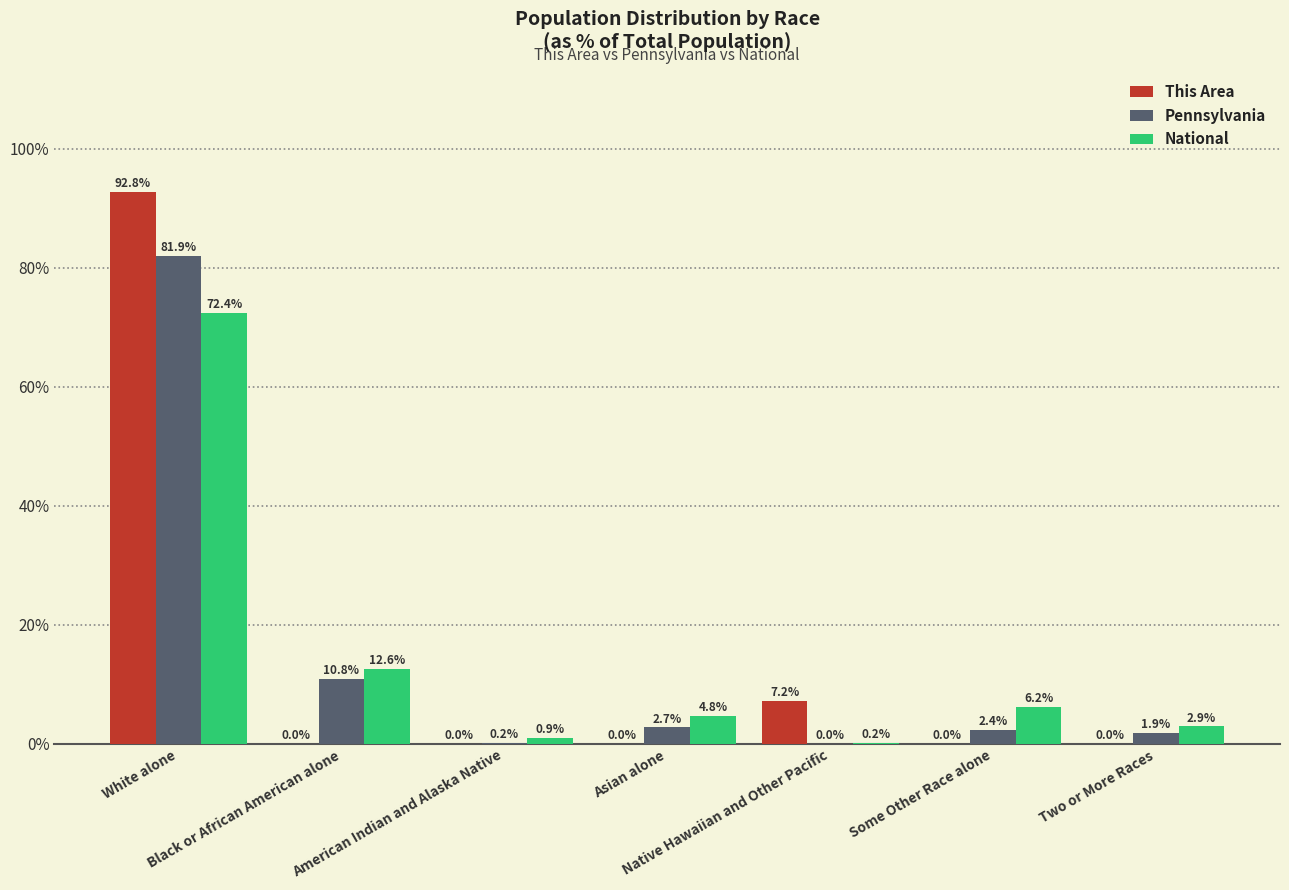

What is the sum of all National values?

100.0